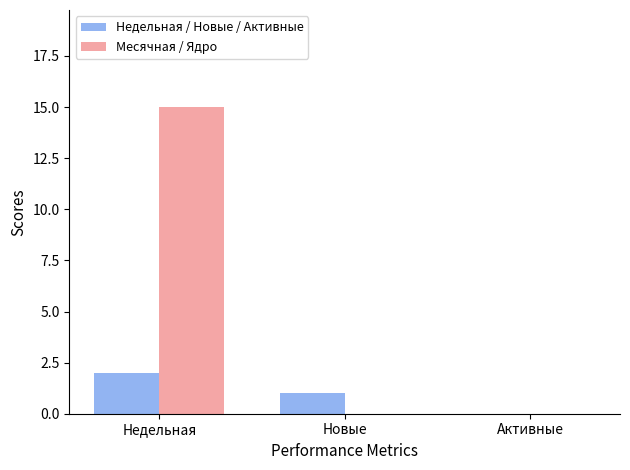

Which series has the largest total across all categories?

Месячная / Ядро